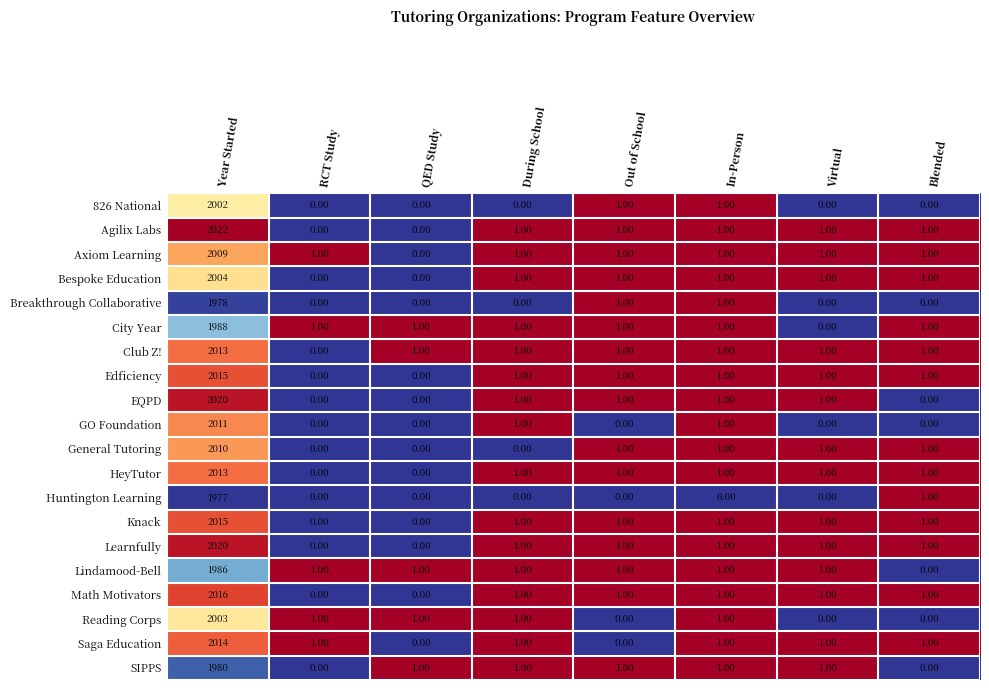

Which series has the largest total across all categories?

Agilix Labs